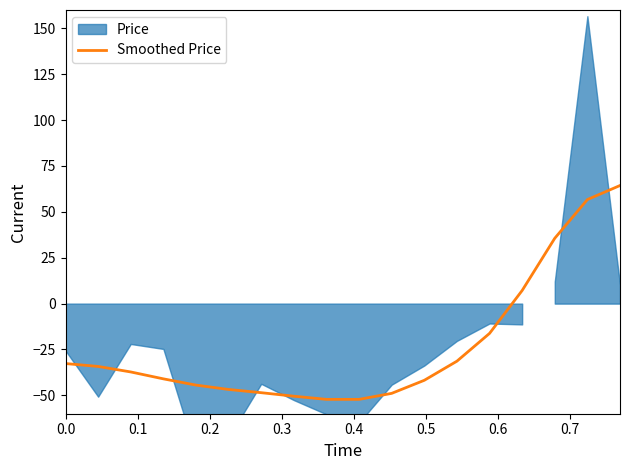

What is the average value?

-23.0